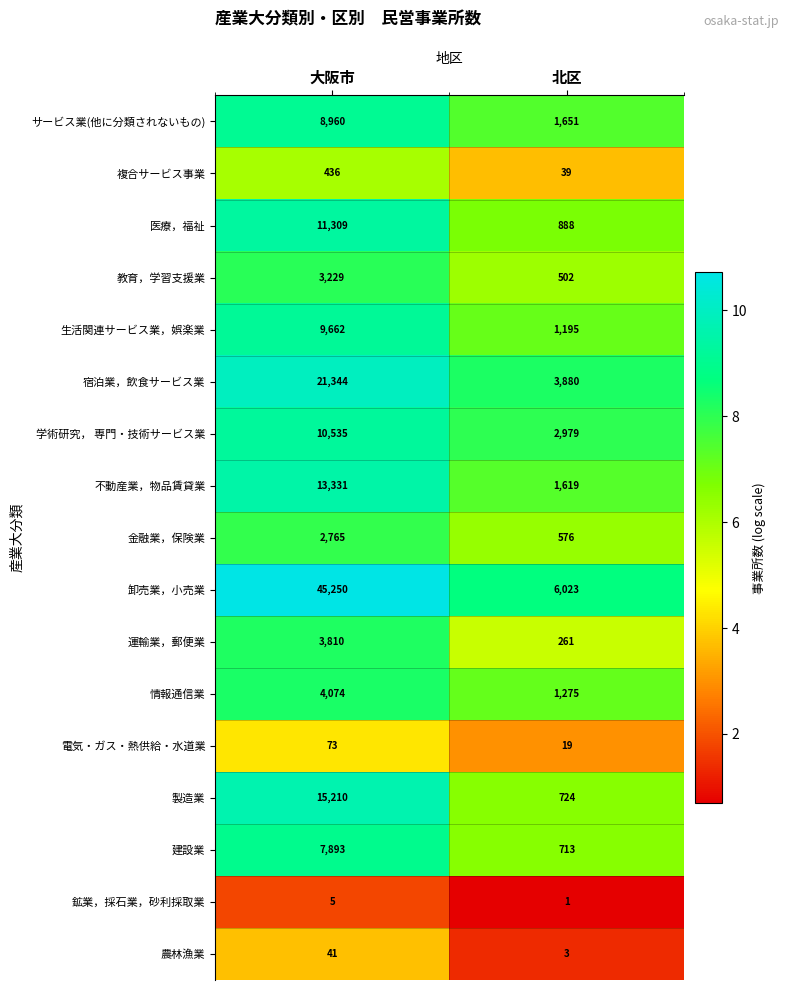

Rank the series by their maximum value, from highest to lowest.

卸売業，小売業, 宿泊業，飲食サービス業, 製造業, 不動産業，物品賃貸業, 医療，福祉, 学術研究， 専門・技術サービス業, 生活関連サービス業，娯楽業, サービス業(他に分類されないもの), 建設業, 情報通信業, 運輸業，郵便業, 教育，学習支援業, 金融業，保険業, 複合サービス事業, 電気・ガス・熱供給・水道業, 農林漁業, 鉱業，採石業，砂利採取業